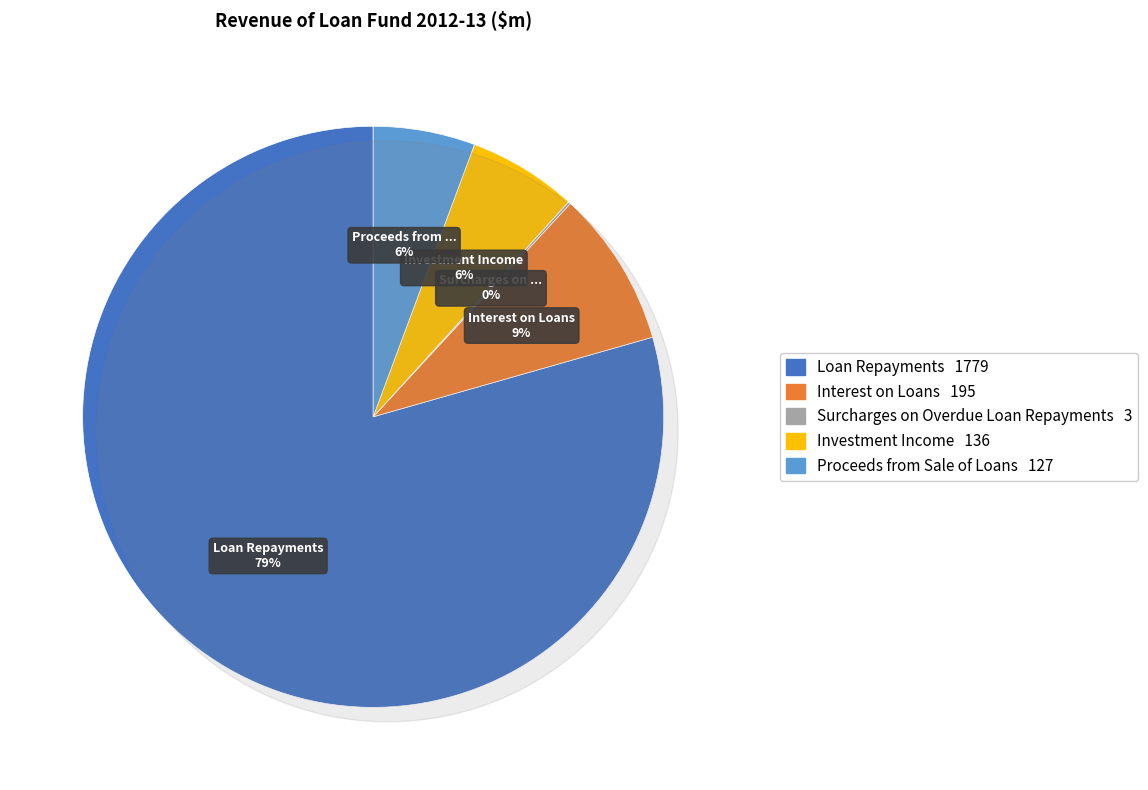

What is the change in value from Interest on Loans to Surcharges on Overdue Loan Repayments?

-192